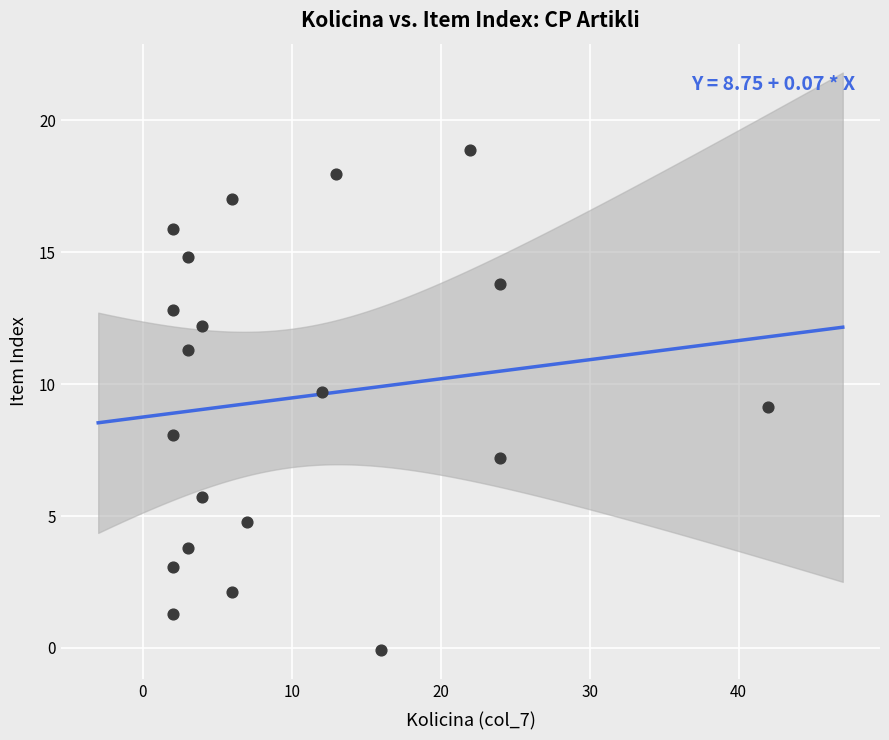

What is the range of Y values (max minus min)?

19.0